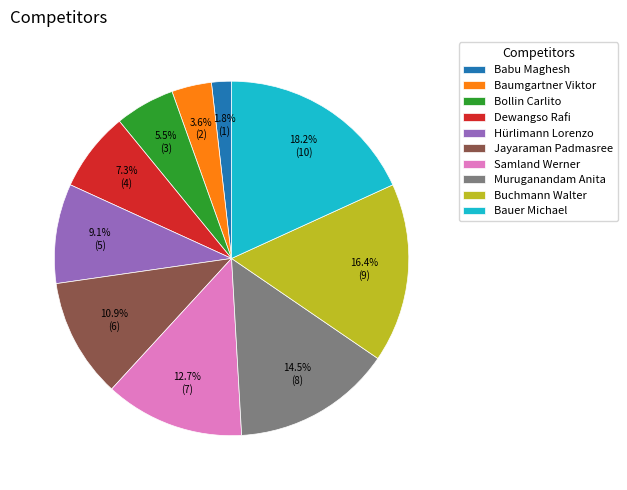

Does Buchmann Walter account for over 50% of the chart?

No